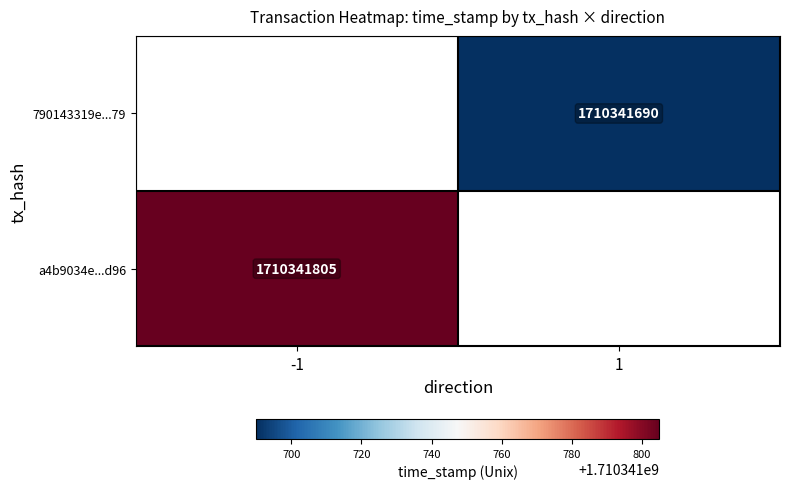

Reading left to right, list all the values displayed in this chart.

a4b9034e697479e9e4c2541583fcfa1686d8d96: direction=-1	time_stamp=1710341805
790143319e633deeca4834e89770aa84bd7af79: direction=1	time_stamp=1710341690